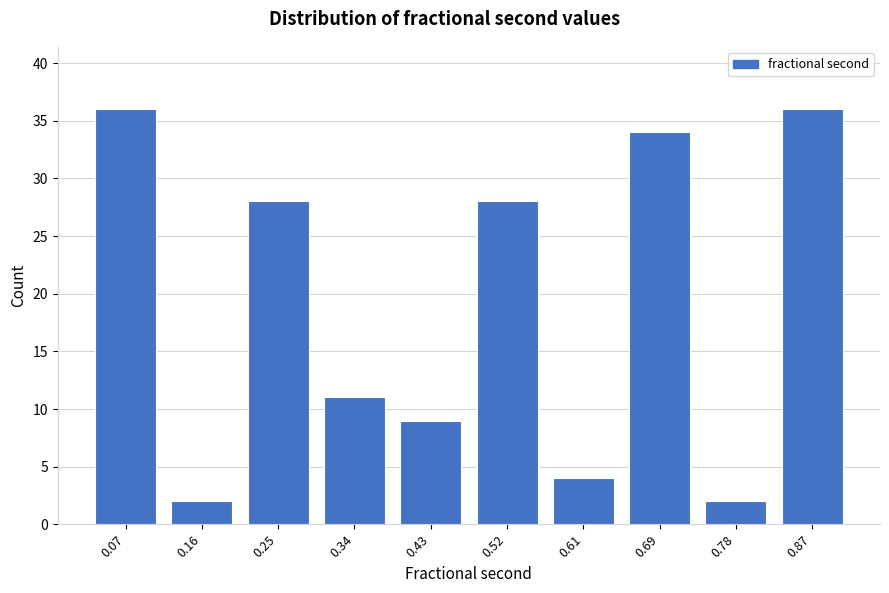

Reading left to right, transcribe all the data shown in this chart.

36	2	28	11	9	28	4	34	2	36